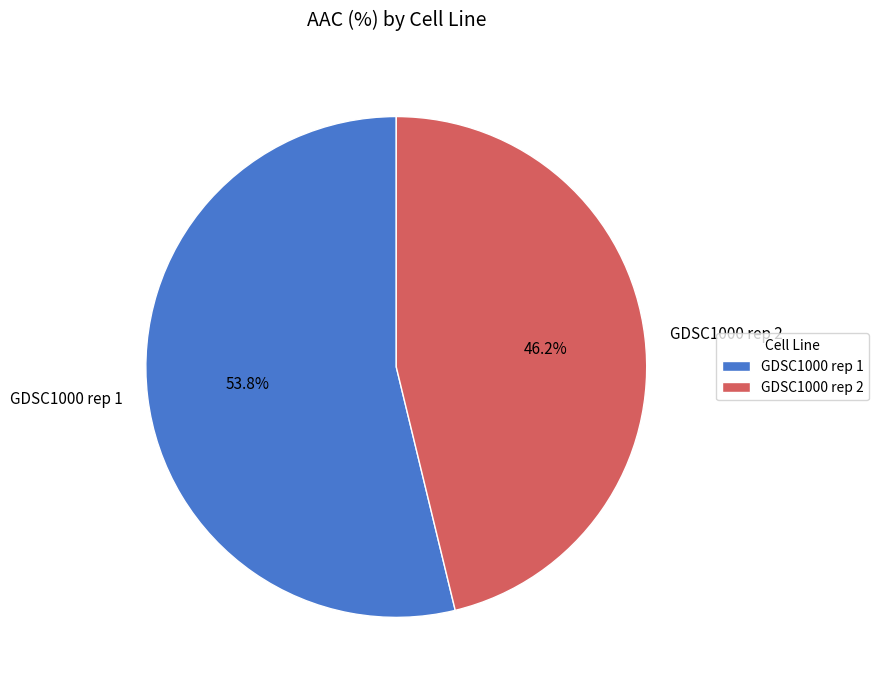

What is the largest slice in the pie chart?

GDSC1000 rep 1